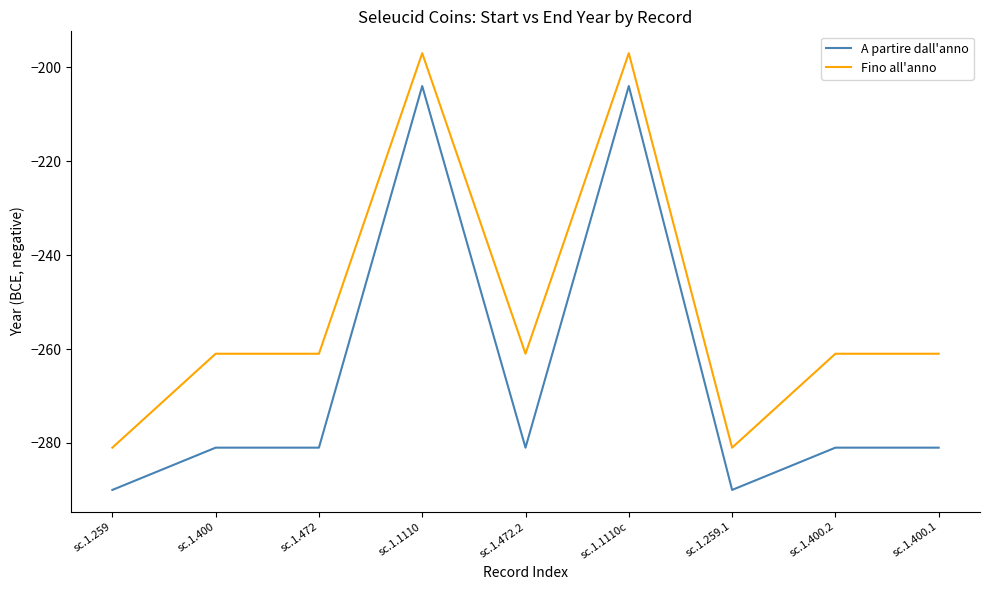

What is the difference between the highest and lowest values at sc.1.400.2?

20